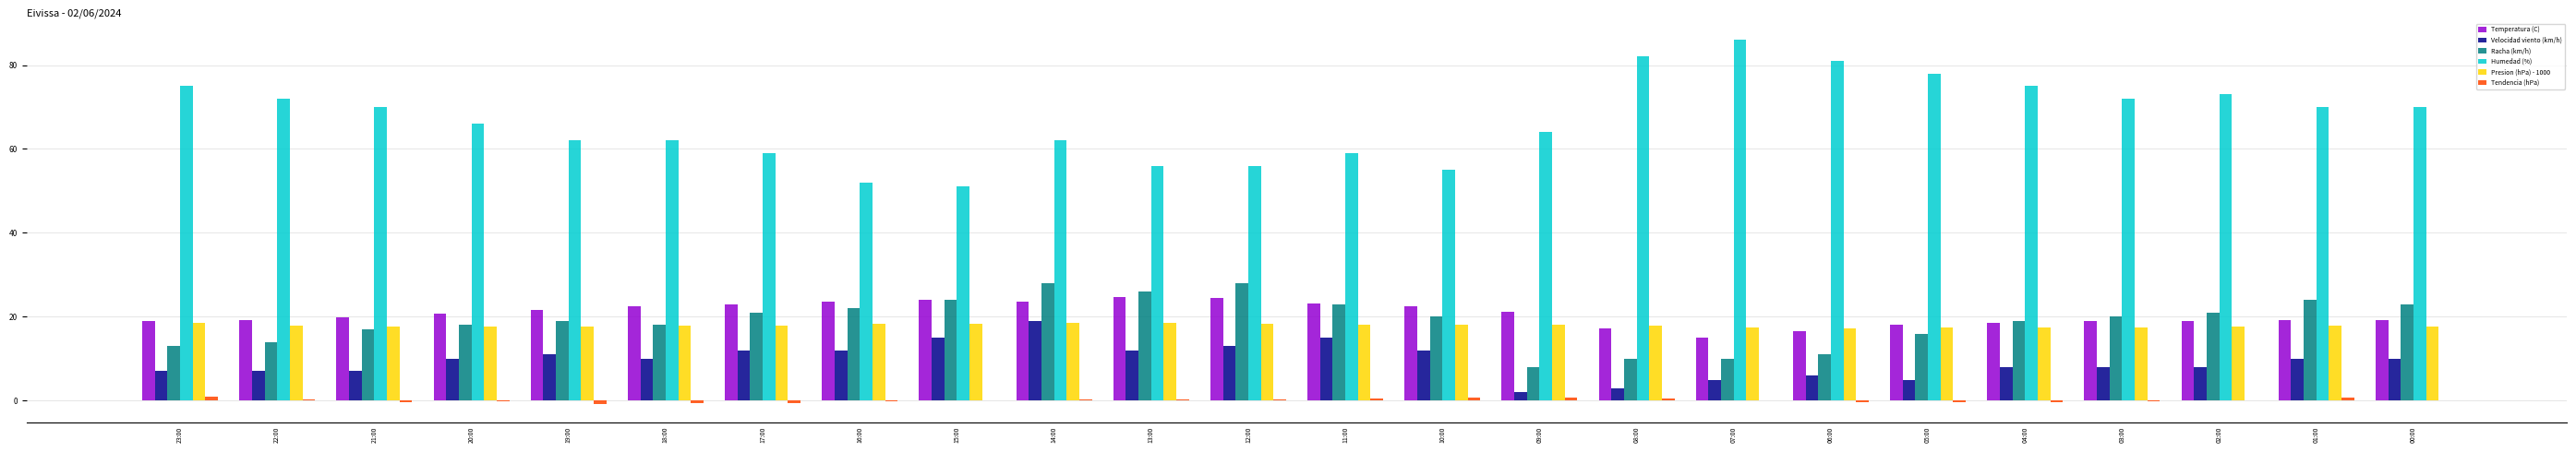

Is it true that Temperatura (C) equals 32.1 at 04:00?

False